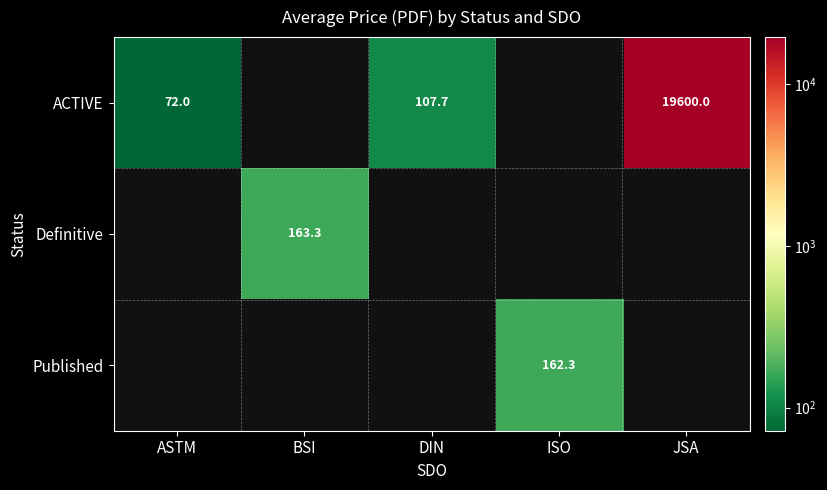

The value of ACTIVE at DIN is 25.9. True or false?

False